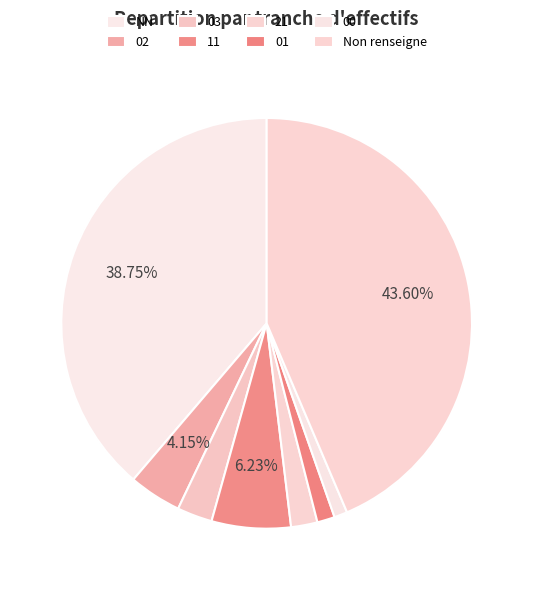

Count the number of slices in the pie.

8